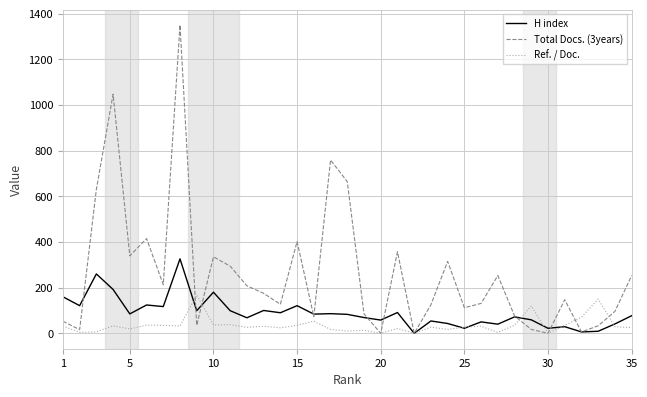

How many interior local peaks does the Total Docs. (3years) series have?

10